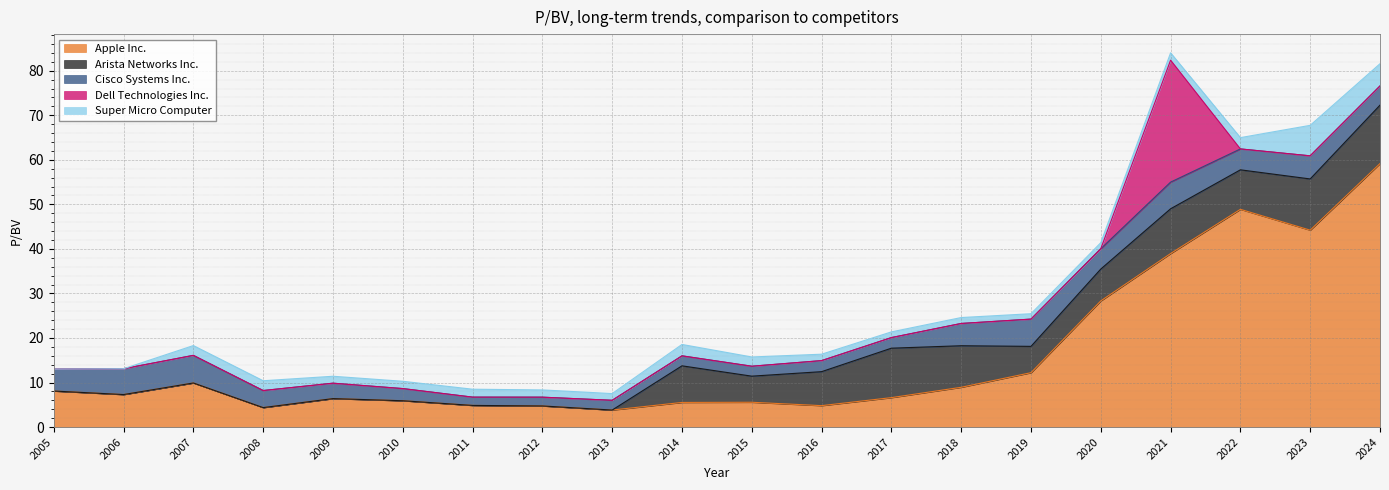

Reading left to right, transcribe all the data shown in this chart.

Apple Inc.: 2005=8.1	2006=7.3	2007=9.9	2008=4.4	2009=6.4	2010=5.9	2011=4.9	2012=4.7	2013=3.8	2014=5.5	2015=5.6	2016=4.8	2017=6.6	2018=8.9	2019=12.2	2020=28.3	2021=39.0	2022=48.9	2023=44.2	2024=59.2
Arista Networks Inc.: 2005=0.0	2006=0.0	2007=0.0	2008=0.0	2009=0.0	2010=0.0	2011=0.0	2012=0.0	2013=0.0	2014=8.2	2015=5.9	2016=7.6	2017=11.1	2018=9.3	2019=5.9	2020=7.2	2021=10.1	2022=8.9	2023=11.5	2024=13.1
Cisco Systems Inc.: 2005=4.9	2006=5.8	2007=6.2	2008=3.8	2009=3.5	2010=2.7	2011=1.9	2012=2.0	2013=2.2	2014=2.2	2015=2.2	2016=2.5	2017=2.4	2018=5.0	2019=6.1	2020=4.6	2021=6.0	2022=4.7	2023=5.2	2024=4.3
Dell Technologies Inc.: 2005=0.0	2006=0.0	2007=0.0	2008=0.0	2009=0.0	2010=0.0	2011=0.0	2012=0.0	2013=0.0	2014=0.0	2015=0.0	2016=0.0	2017=0.0	2018=0.0	2019=0.0	2020=0.0	2021=27.4	2022=0.0	2023=0.0	2024=0.0
Super Micro Computer: 2005=0.0	2006=0.0	2007=2.2	2008=2.2	2009=1.6	2010=1.6	2011=1.8	2012=1.6	2013=1.5	2014=2.6	2015=2.1	2016=1.4	2017=1.3	2018=1.3	2019=1.2	2020=1.4	2021=1.6	2022=2.5	2023=6.8	2024=5.0